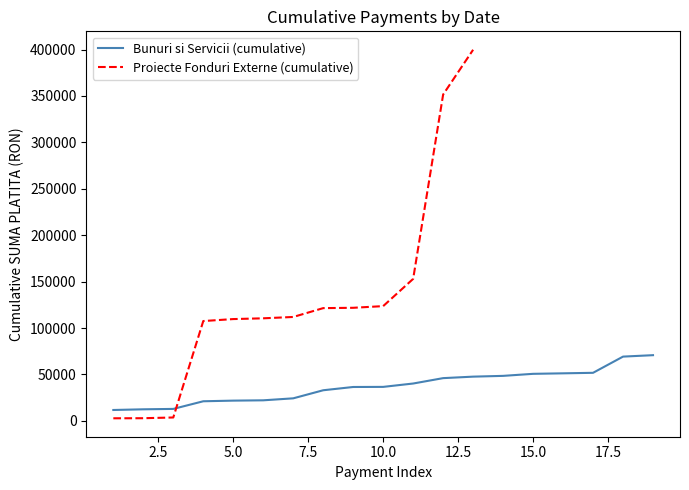

What is the minimum value for Bunuri si Servicii (cumulative)?

11706.4